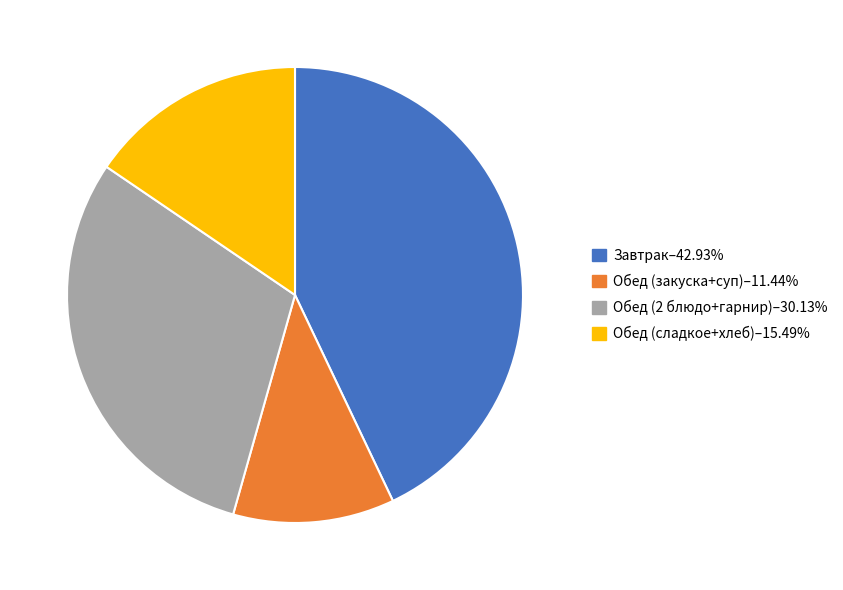

Count the number of slices in the pie.

4